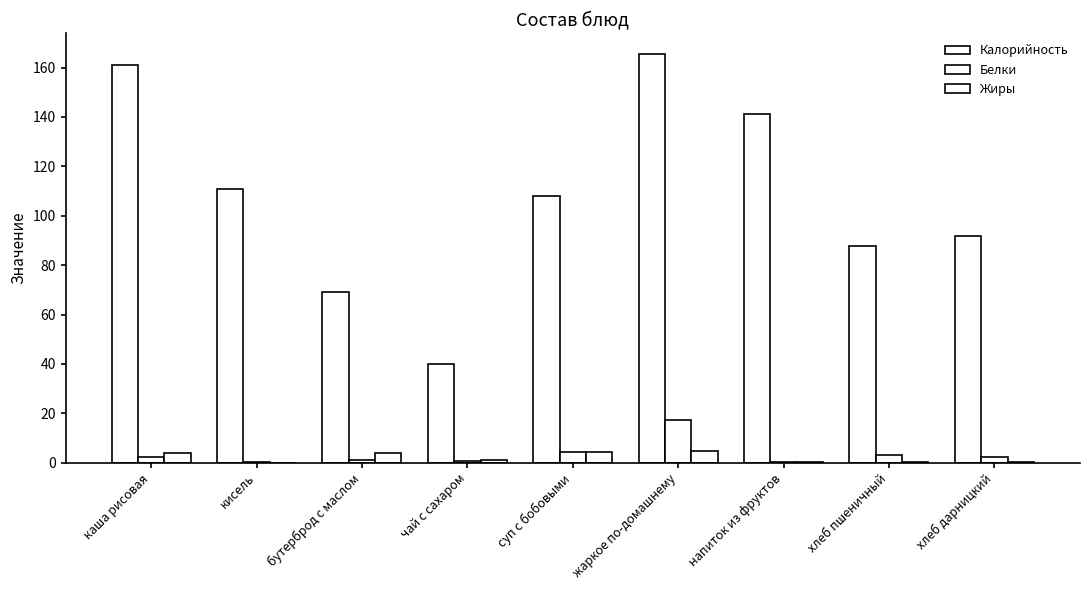

Are the bars horizontal?

No